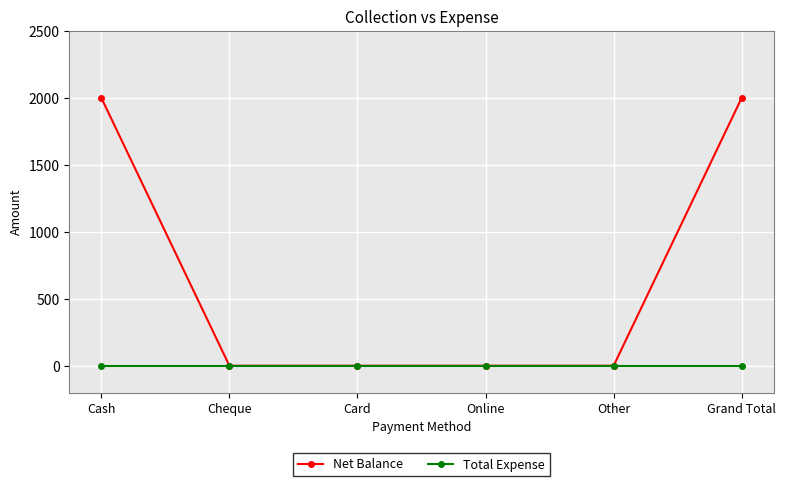

What is the label of the 6th point from the right?

Cash